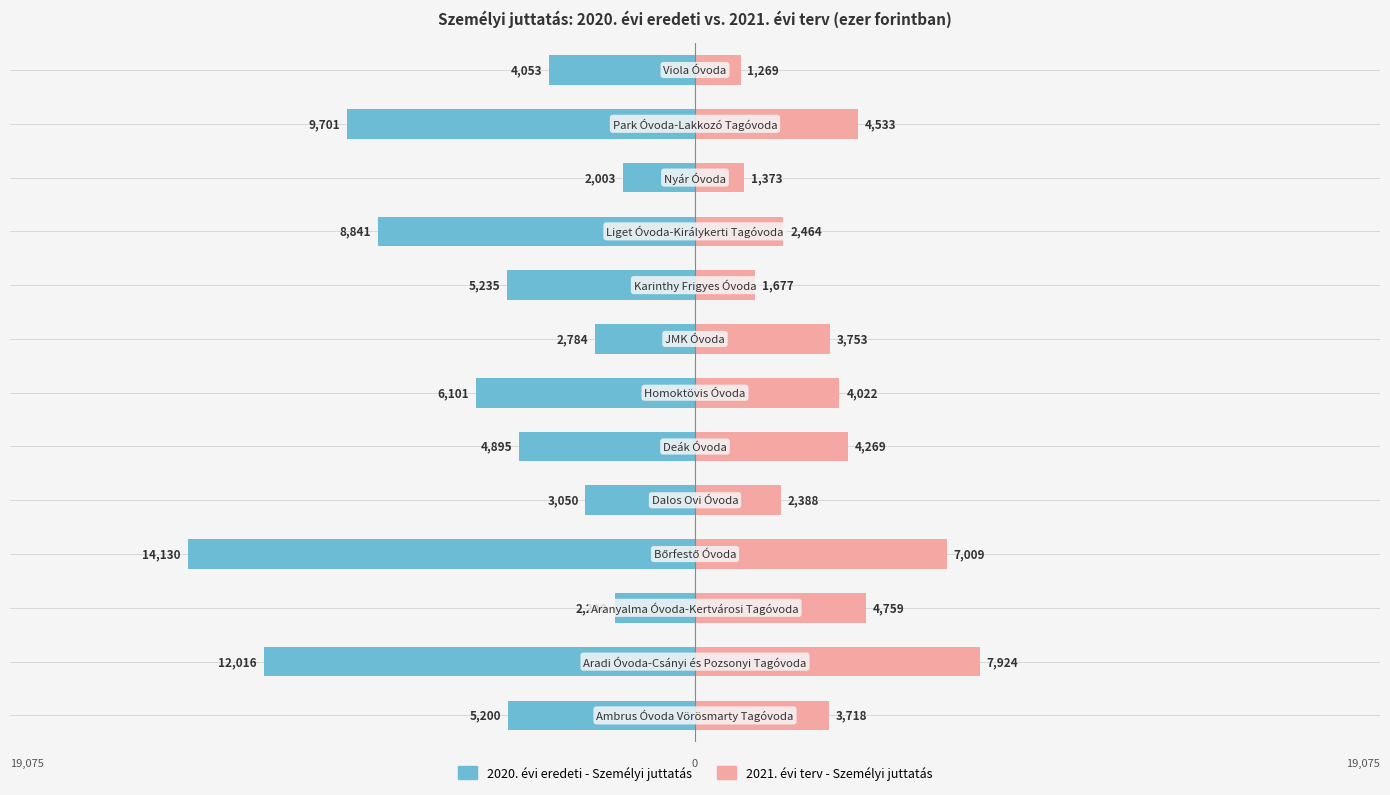

What is the smallest value displayed?

-14130